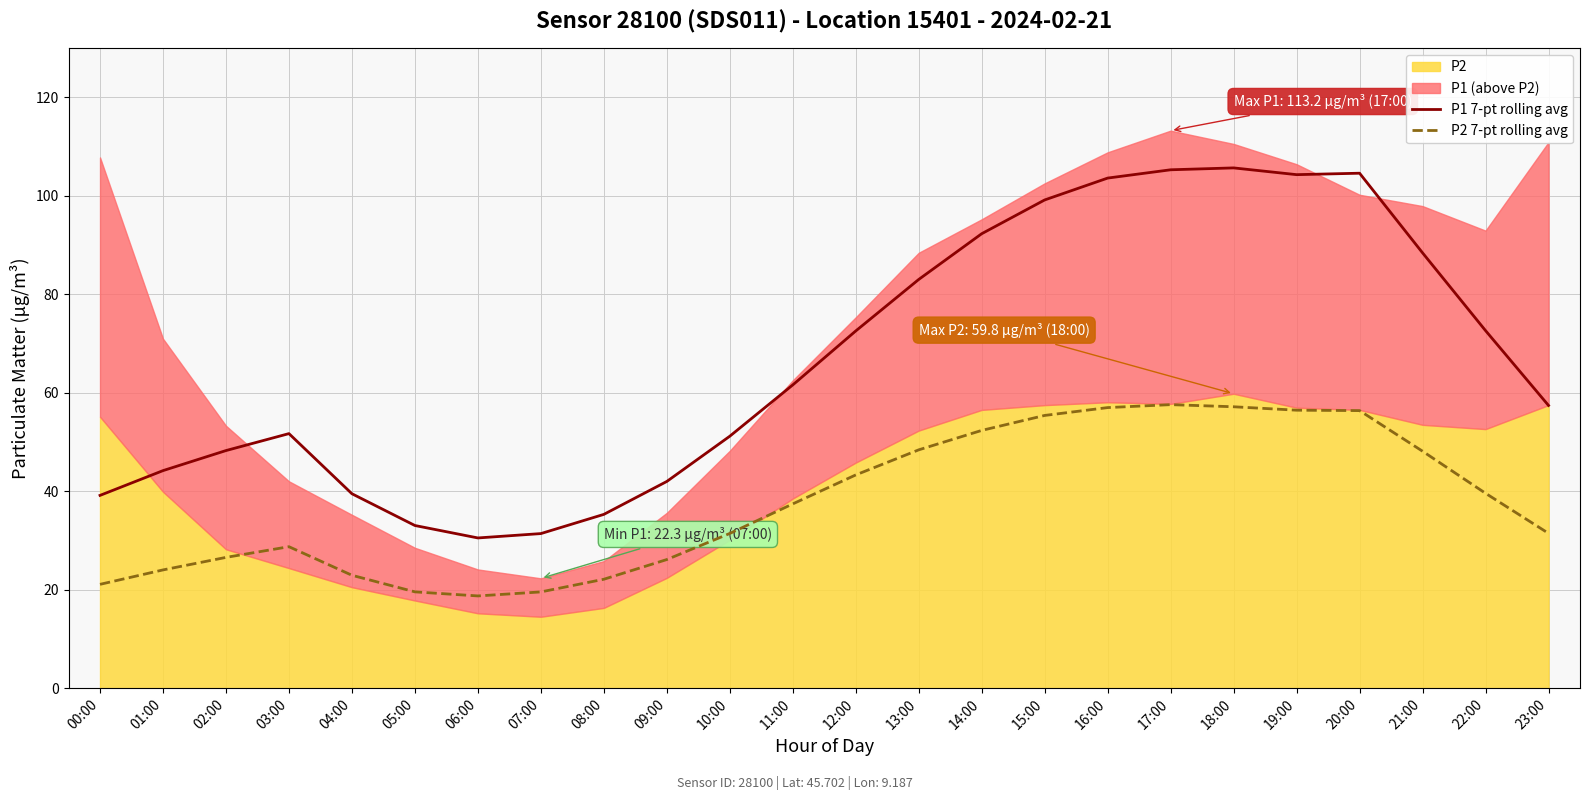

Between 16:00 and 17:00, which series saw the biggest shift?

P1 7-pt rolling avg